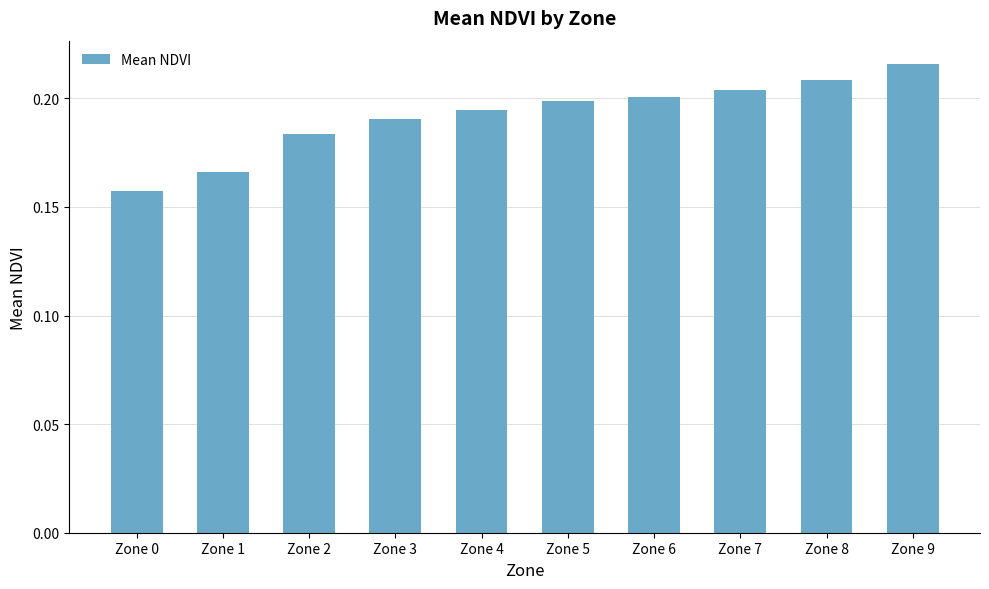

How many categories are shown in the chart?

10